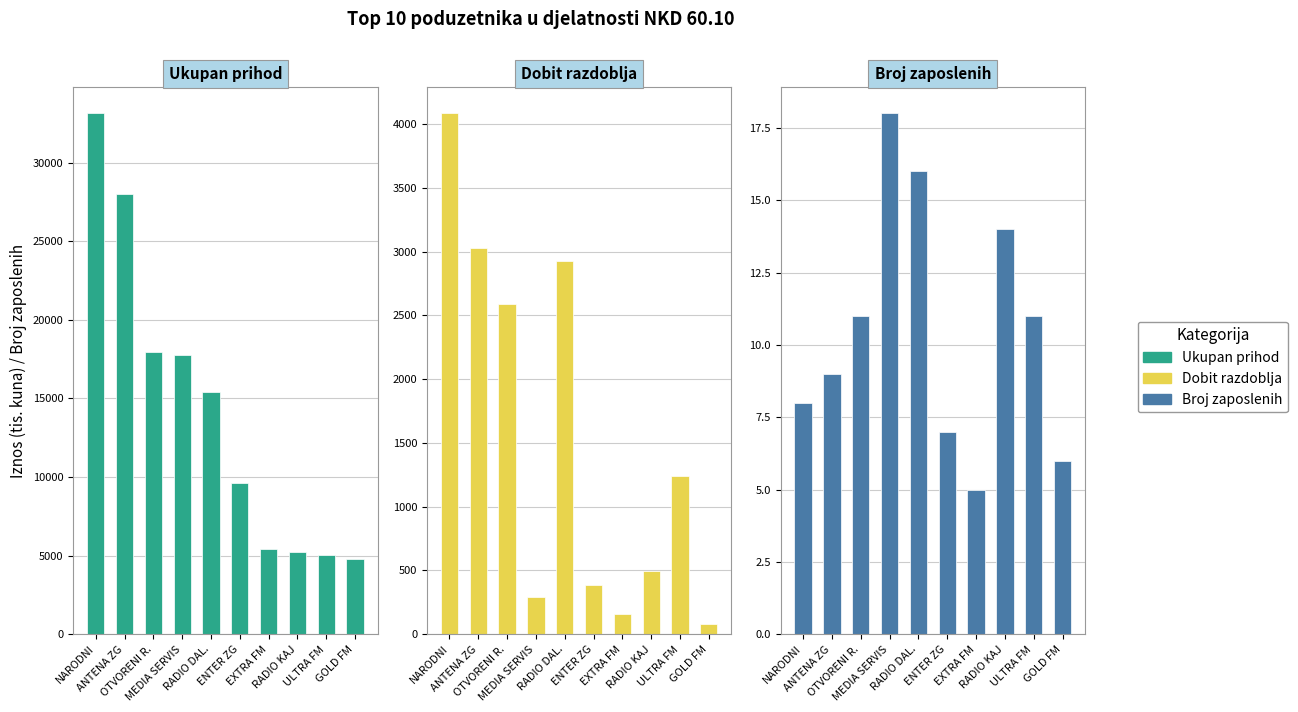

What is the minimum value for Broj zaposlenih?

5.0